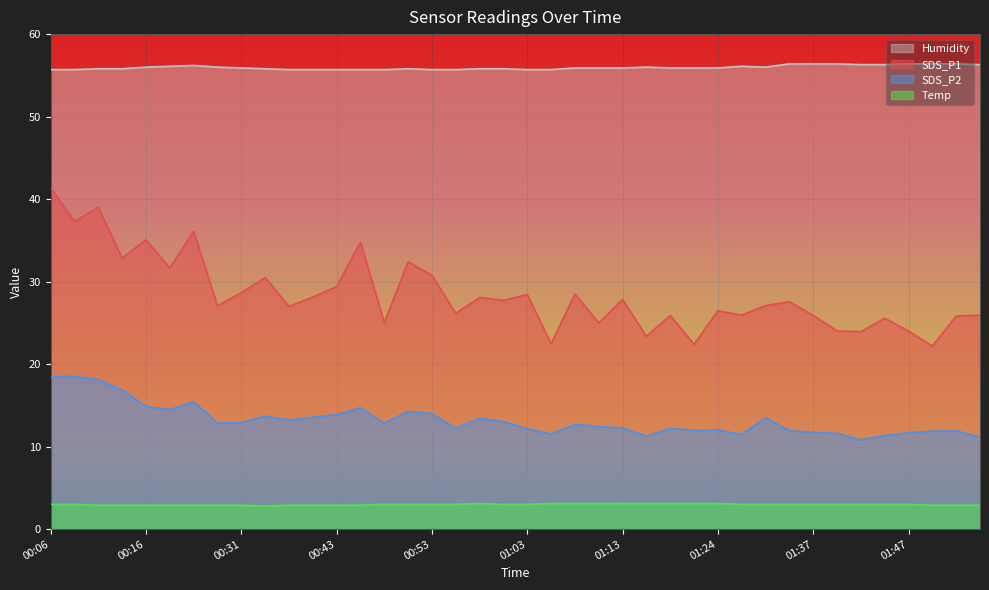

What is the sum of the SDS_P2 values at 00:38 and 01:11?

25.7